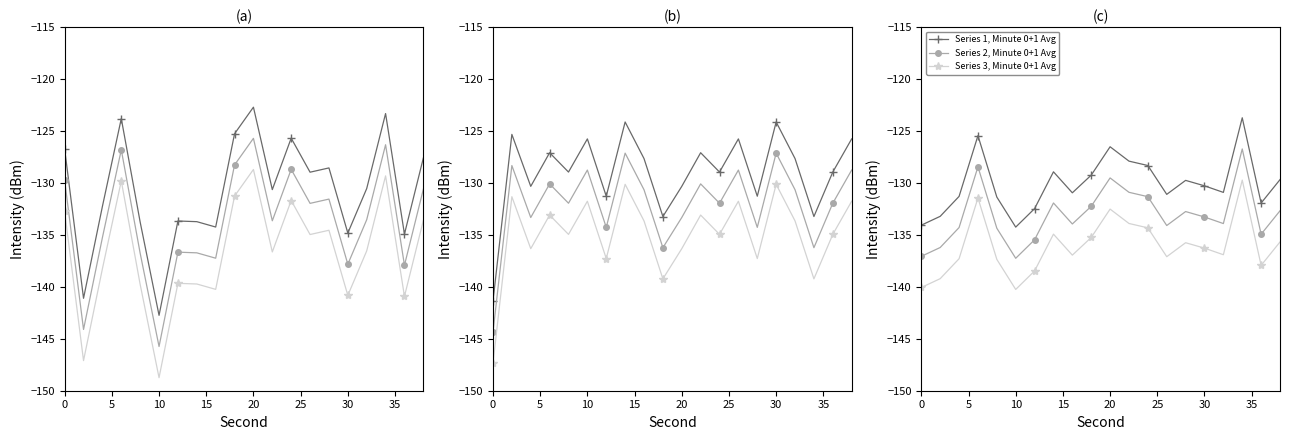

Reading left to right, what are all the values shown in this chart?

Minute 0: 0=-126.7	2=-141.1	4=-132.3	6=-123.8	8=-133.8	10=-142.7	12=-133.7	14=-133.7	16=-134.2	18=-125.3	20=-122.7	22=-130.6	24=-125.7	26=-129.0	28=-128.6	30=-134.8	32=-130.5	34=-123.3	36=-134.9	38=-127.6
Minute 1: 0=-144.4	2=-128.3	4=-133.3	6=-130.1	8=-132.0	10=-128.8	12=-134.3	14=-127.1	16=-130.7	18=-136.2	20=-133.3	22=-130.1	24=-132.0	26=-128.8	28=-134.3	30=-127.1	32=-130.7	34=-136.2	36=-132.0	38=-128.8
Minute 0+1 Avg: 0=-134.1	2=-133.2	4=-131.3	6=-125.4	8=-131.4	10=-134.3	12=-132.5	14=-128.9	16=-130.9	18=-129.2	20=-126.5	22=-127.9	24=-128.3	26=-131.1	28=-129.8	30=-130.3	32=-130.9	34=-123.7	36=-131.9	38=-129.7